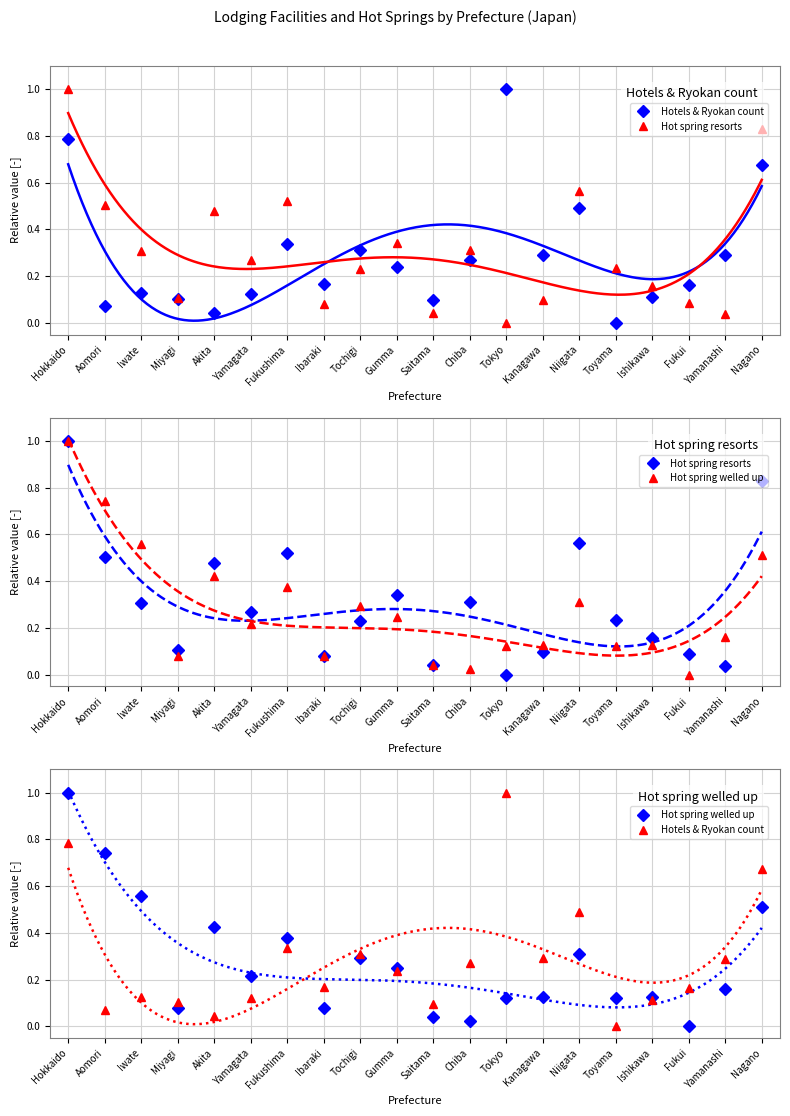

At how many categories does at least one series exceed 0?

20